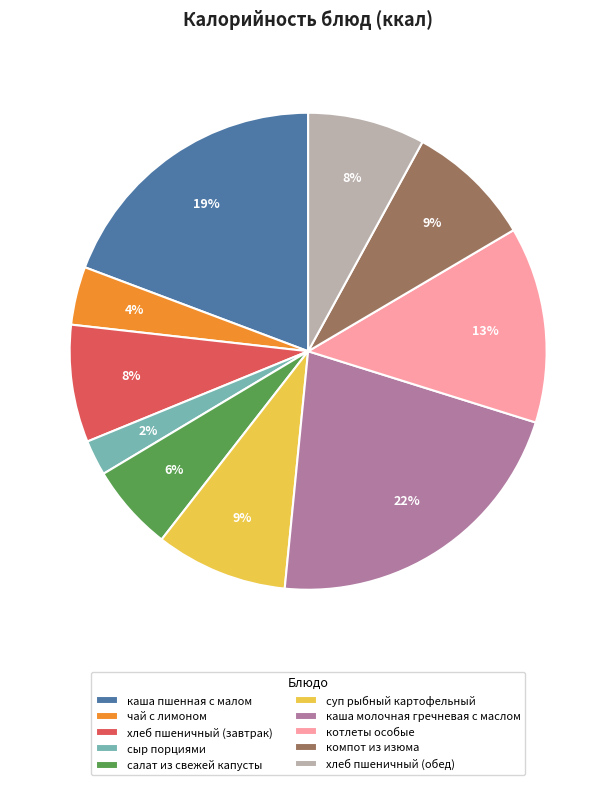

To the nearest percent, what portion does сыр порциями represent?

2%